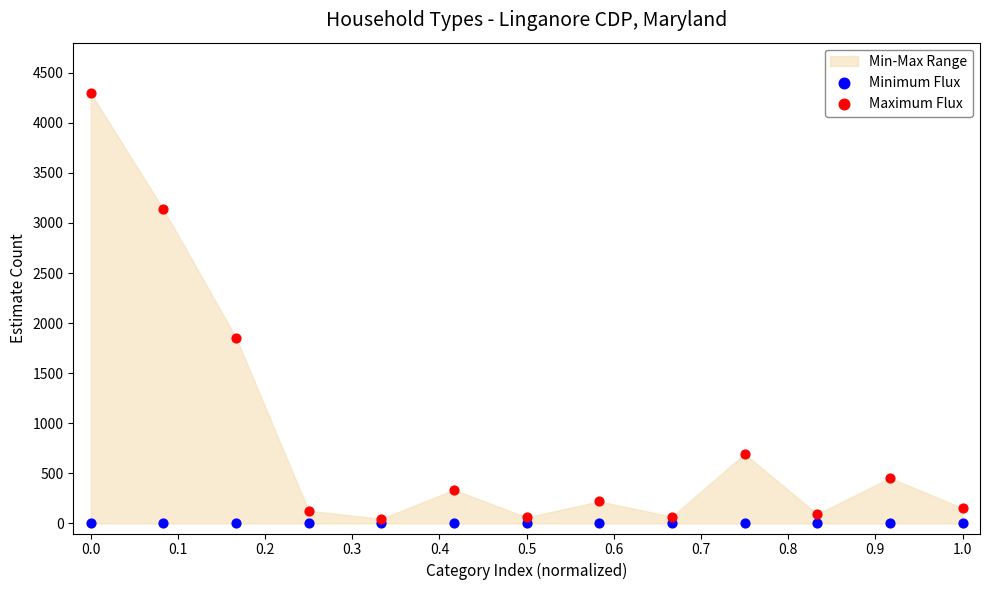

In the Maximum Flux series, what Y value is closest to 2171?

1856